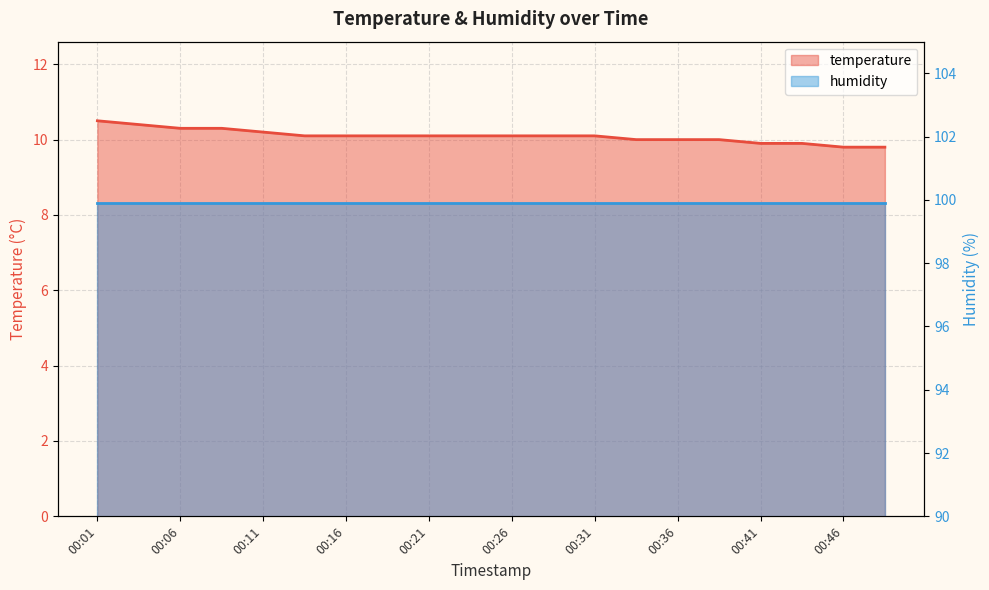

Does the chart display data point markers on the line(s)?

No